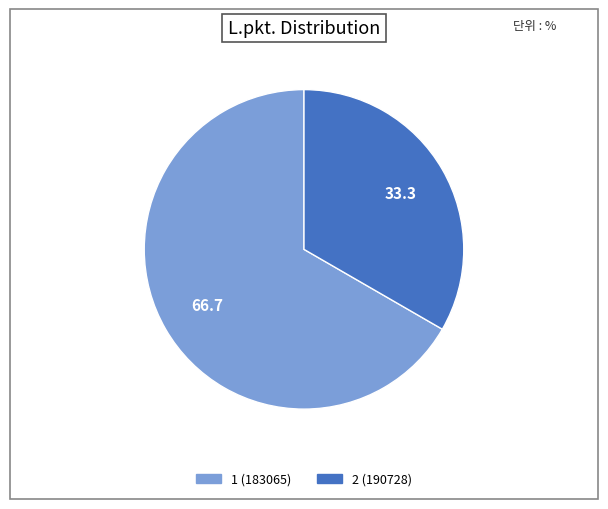

Does any single category account for the majority?

Yes